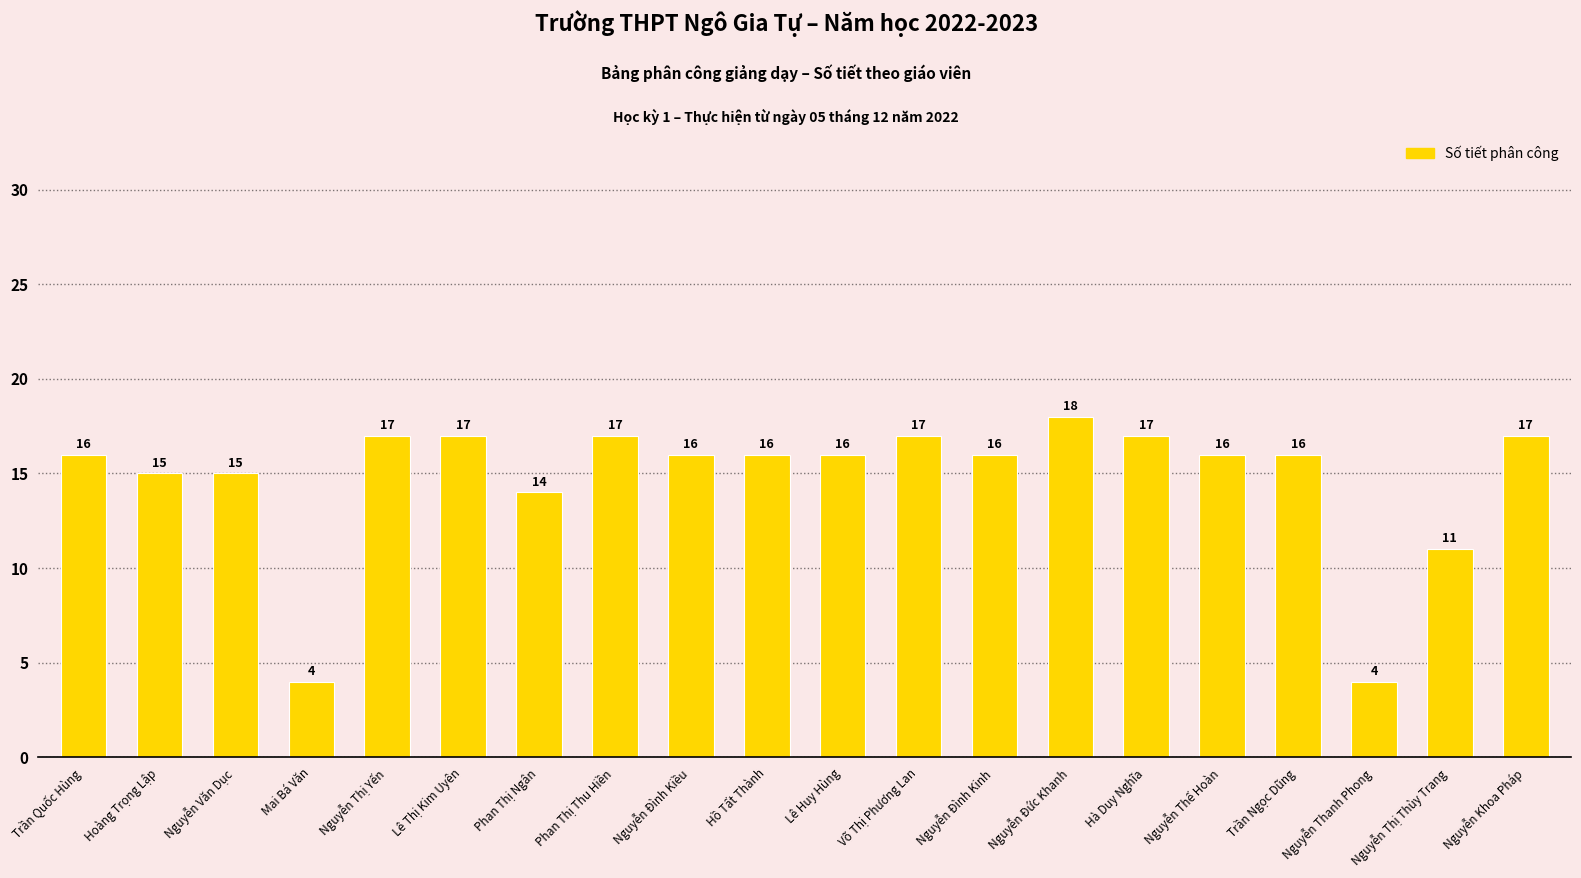

The value at Nguyễn Văn Dục is 5. True or false?

False